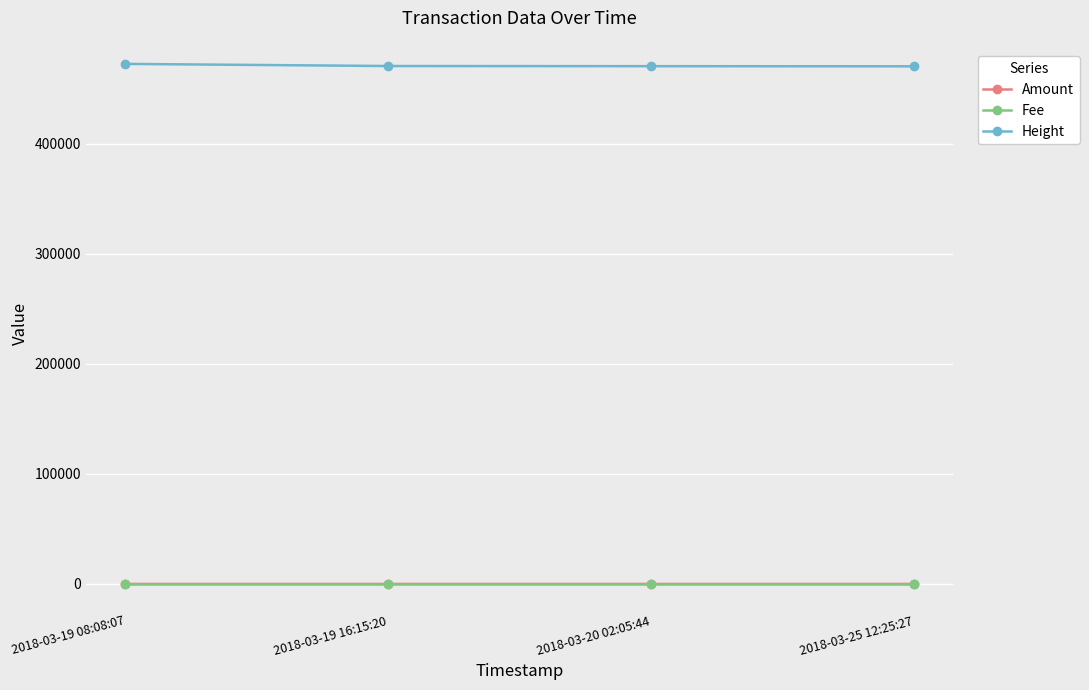

The Height series shows 748831 at 2018-03-25 12:25:27. True or false?

False